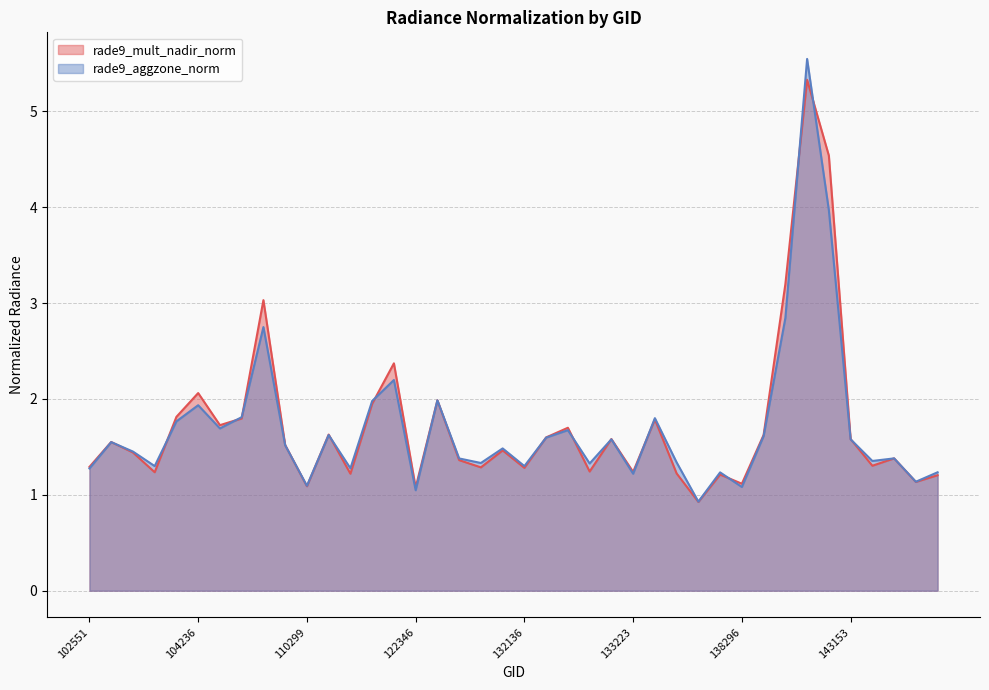

What is the difference between the second highest and second lowest values in the rade9_mult_nadir_norm series?

3.5